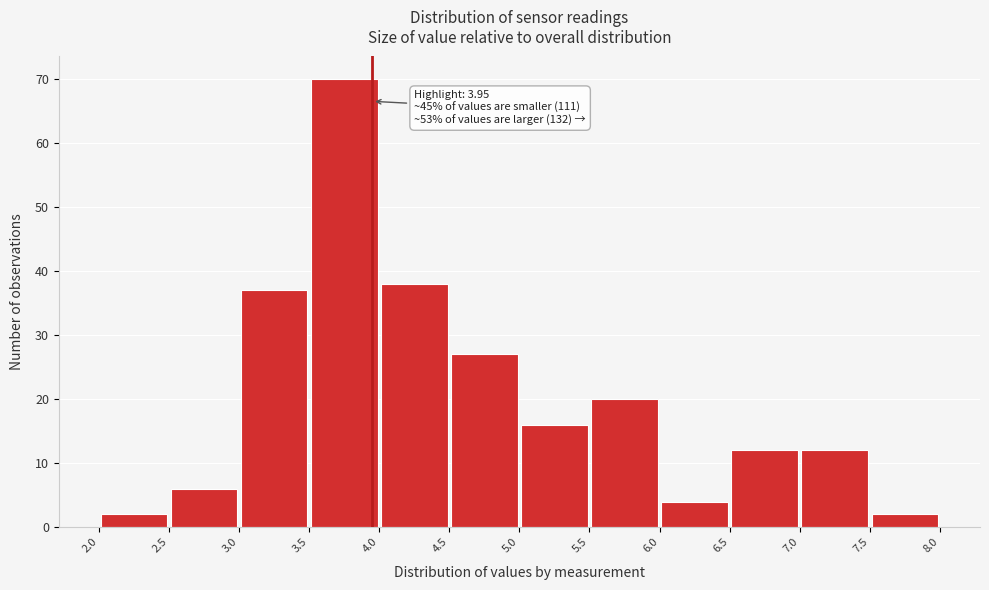

Over which range of the x-axis is the bar tallest?

3.5 to 4.0